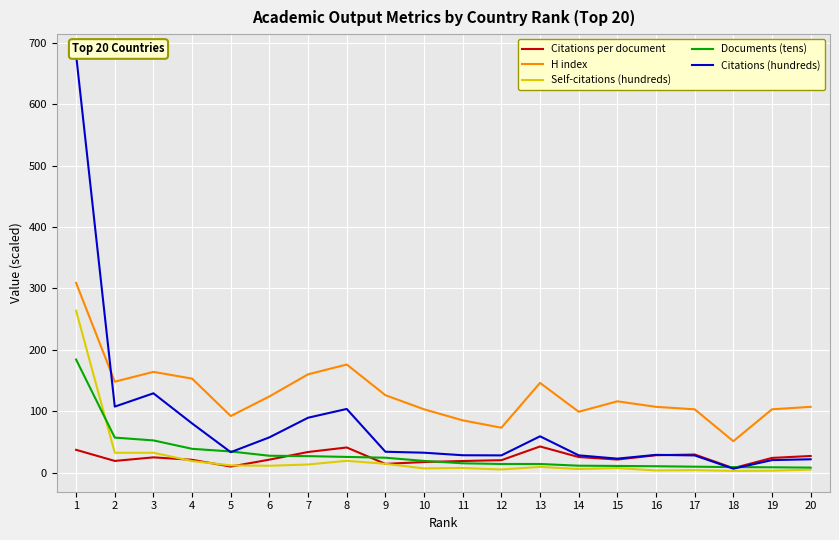

In H index, how many points are lower than both neighbors (excluding endpoints)?

5